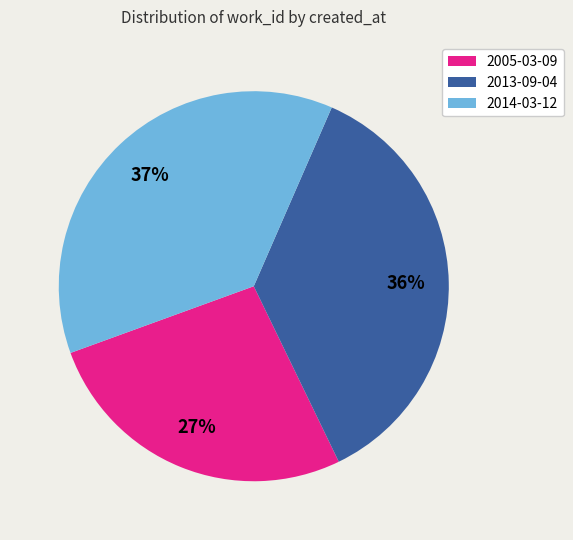

To the nearest percent, what portion does 2014-03-12 represent?

37%